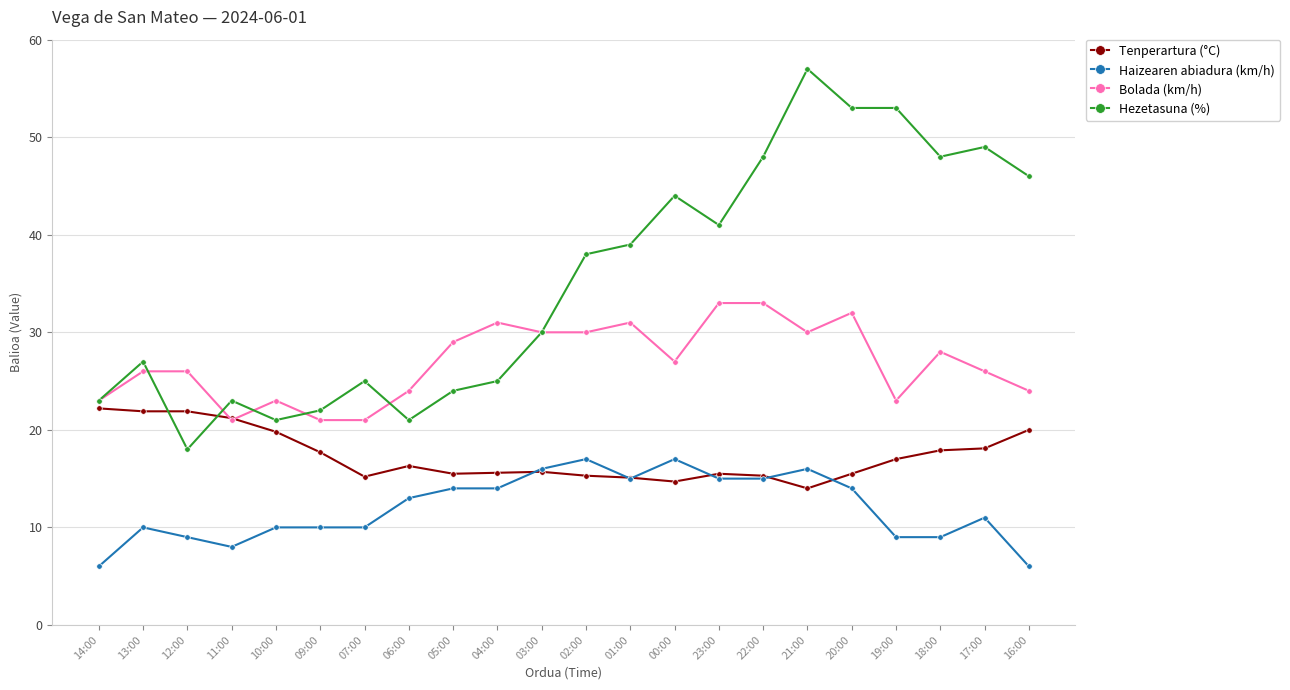

What is the sum of the Bolada (km/h) values at 19:00 and 18:00?

51.0